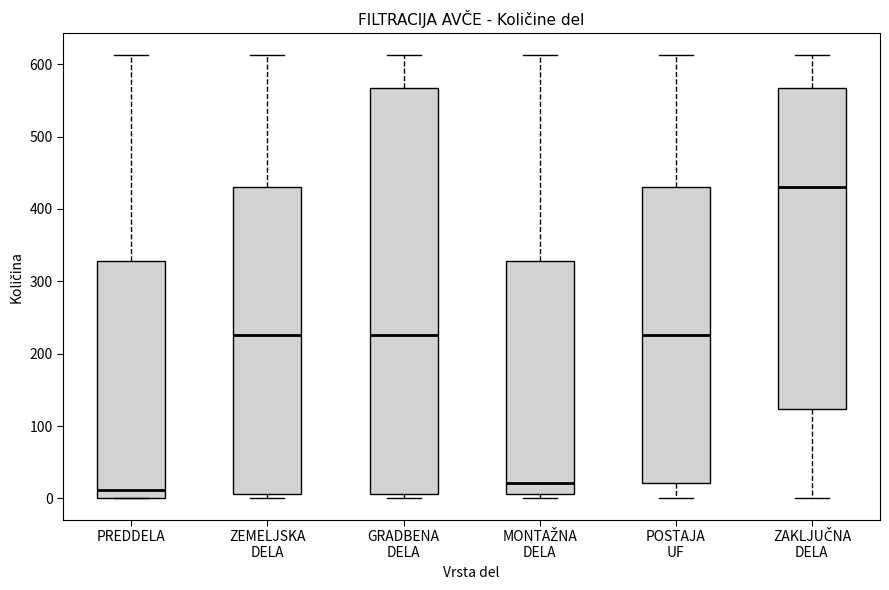

Reading left to right, read every box against the y-axis: the position of its median line, the range the box covers, and the ends of its whiskers. The values are not printed on the chart, so give them approximately, as read against the axis.

PREDDELA: median 10, box 0 to 330, whiskers 0 to 610
ZEMELJSKA DELA: median 230, box 10 to 430, whiskers 0 to 610
GRADBENA DELA: median 230, box 10 to 570, whiskers 0 to 610
MONTAŽNA DELA: median 20, box 10 to 330, whiskers 0 to 610
POSTAJA UF: median 230, box 20 to 430, whiskers 0 to 610
ZAKLJUČNA DELA: median 430, box 120 to 570, whiskers 0 to 610